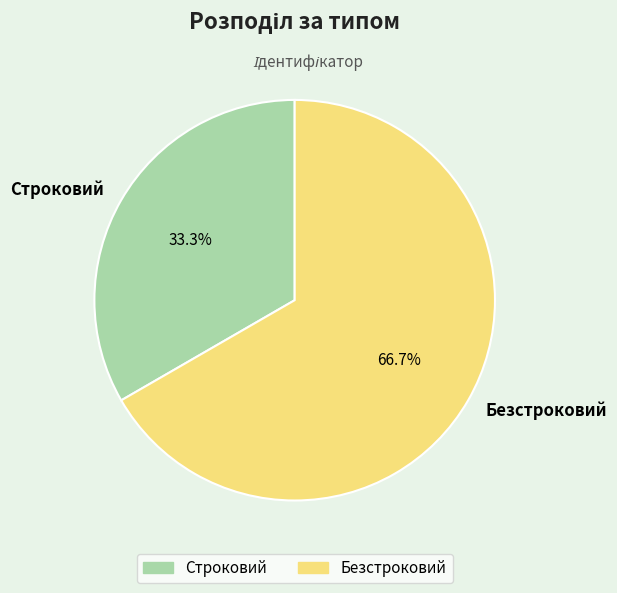

How many slices are in this pie chart?

2